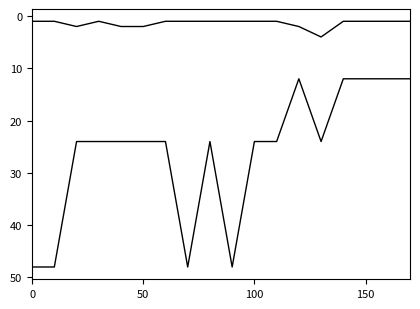

How many lines are shown in the chart?

2